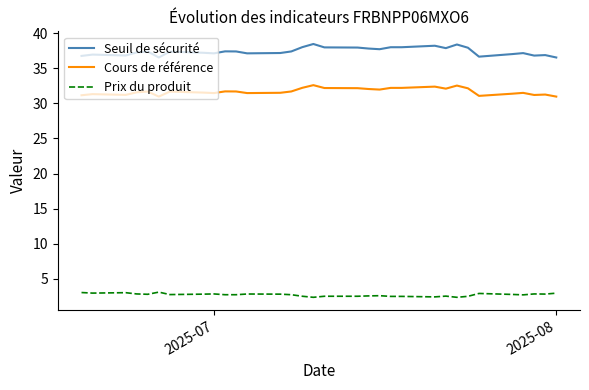

True or false: Seuil de sécurité and Cours de référence cross at least once.

False